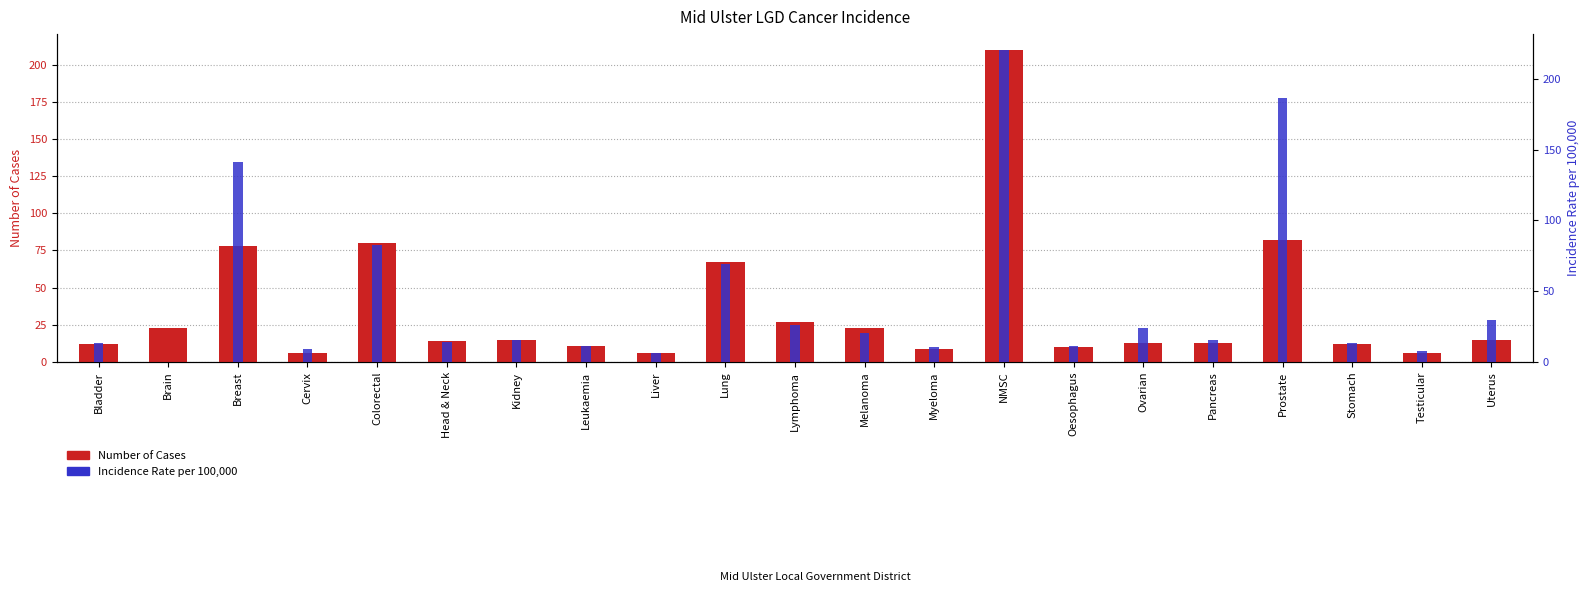

Which category has the highest value in the Number of Cases series?

NMSC